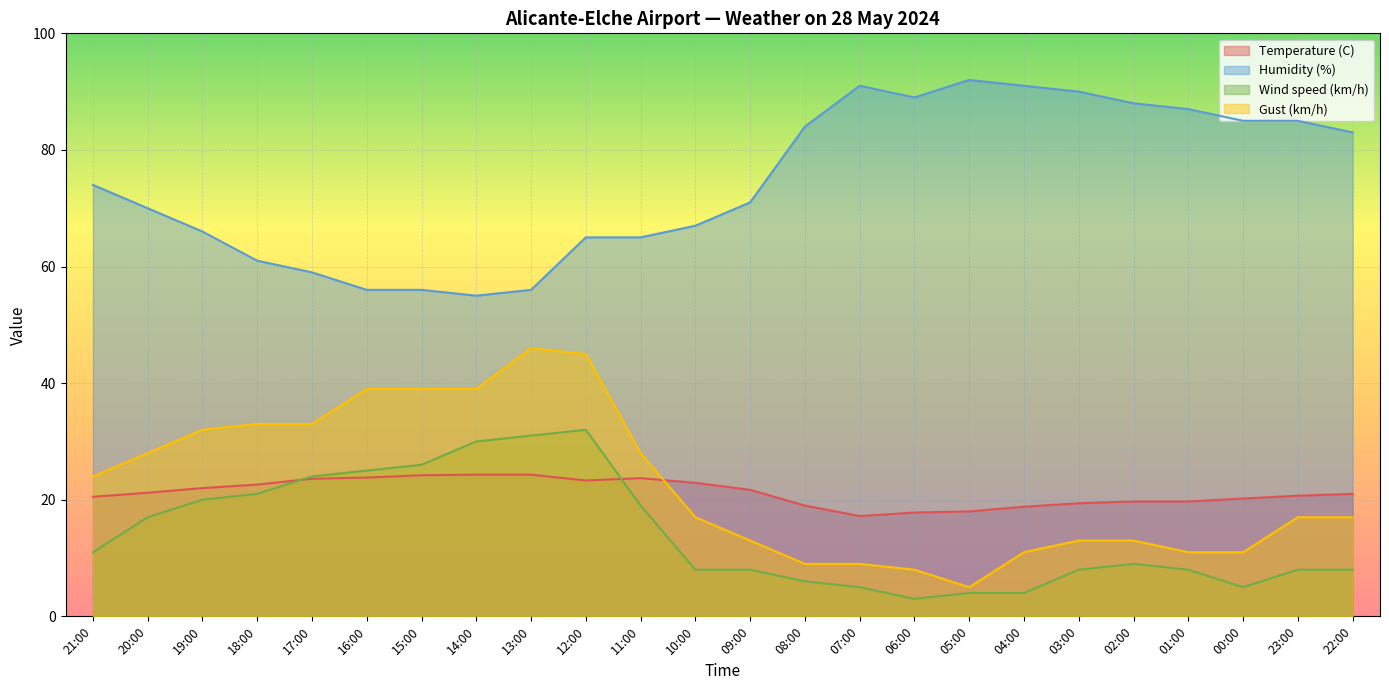

How many data points in Wind speed (km/h) are above 9?

11